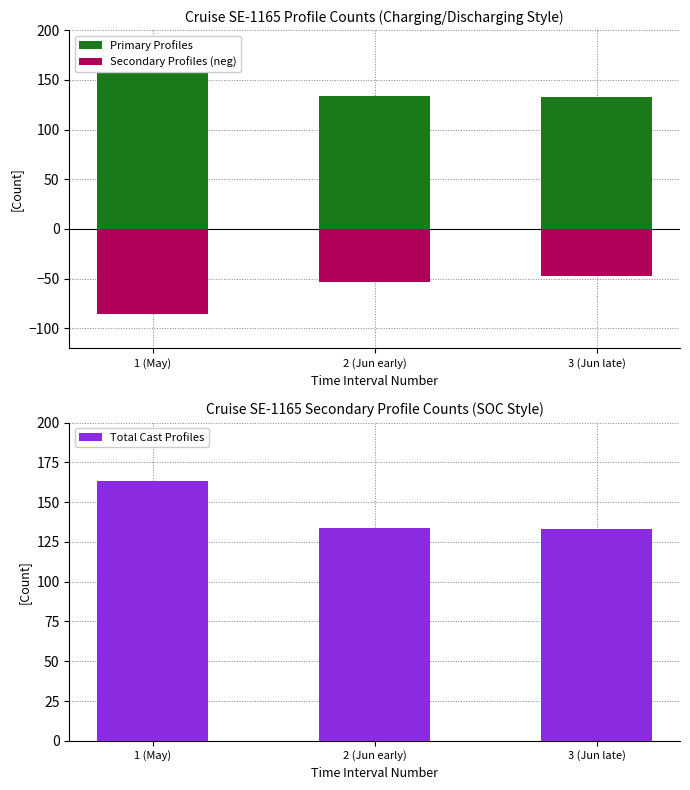

What is the label of the 3rd bar from the left?

3 (Jun late)